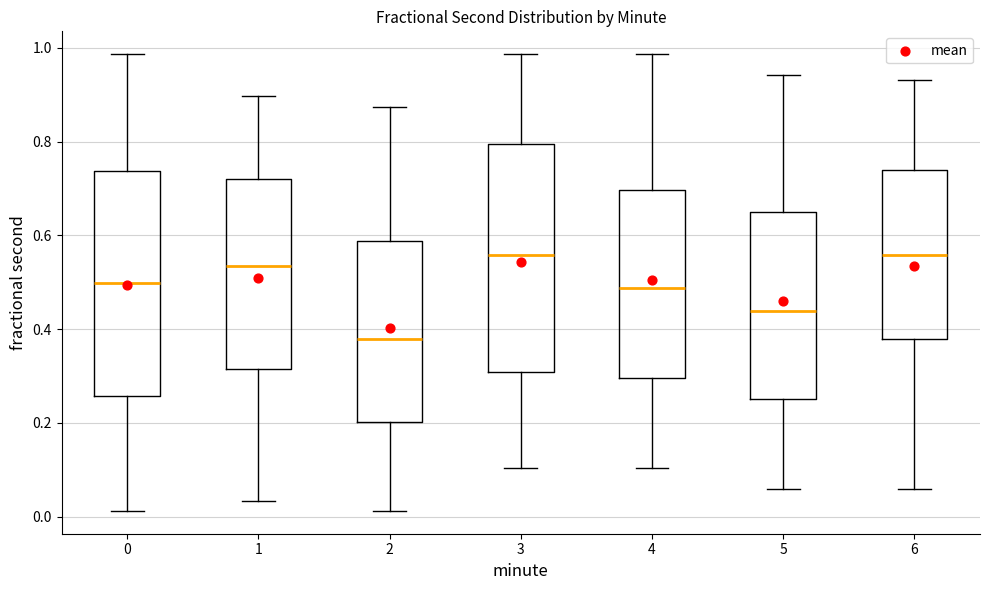

Where does the median line of the box at x = 4 sit on the y-axis? The values are not printed on the chart, so give them approximately, as read against the axis.

0.48